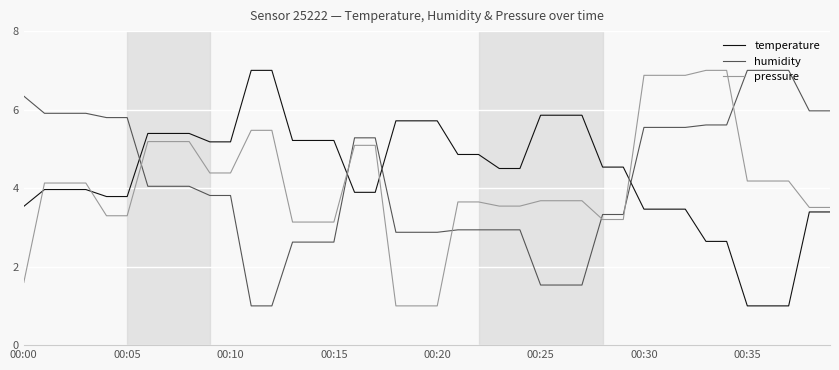

True or false: pressure and temperature intersect in this chart.

True